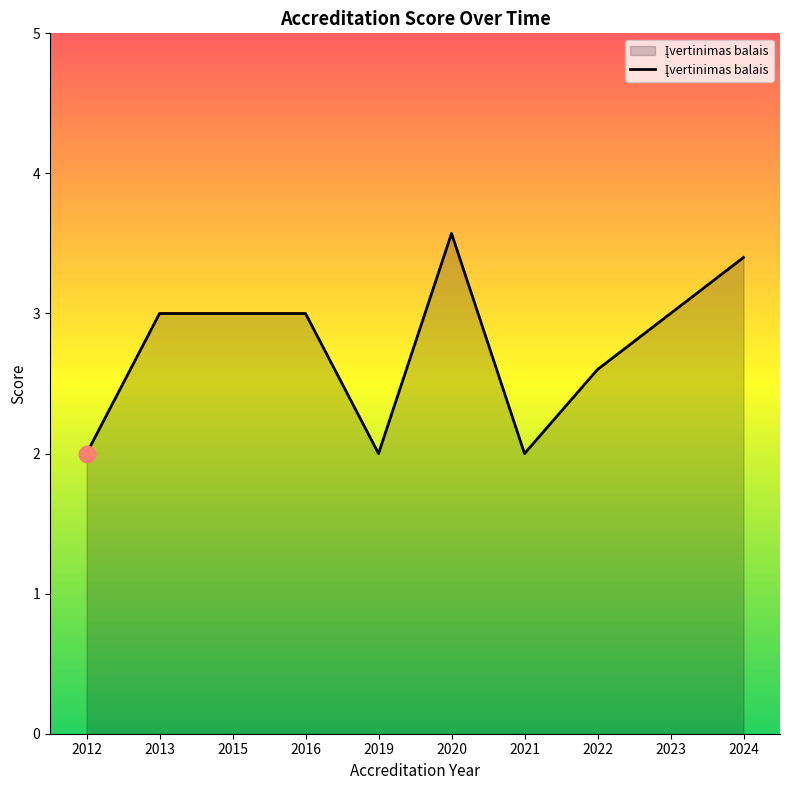

Does the chart display data point markers on the line(s)?

No